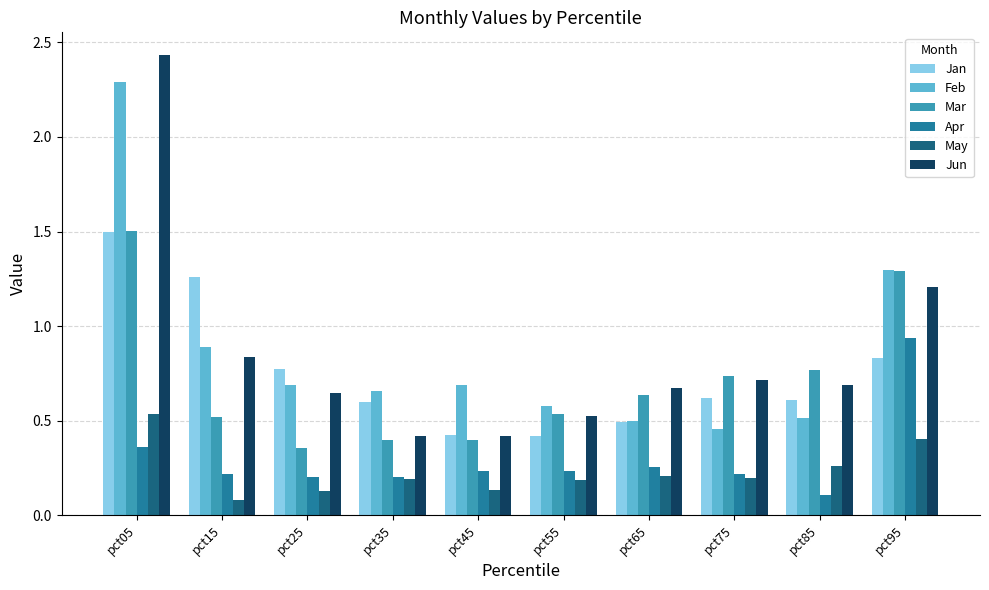

How many bars are there in total?

60